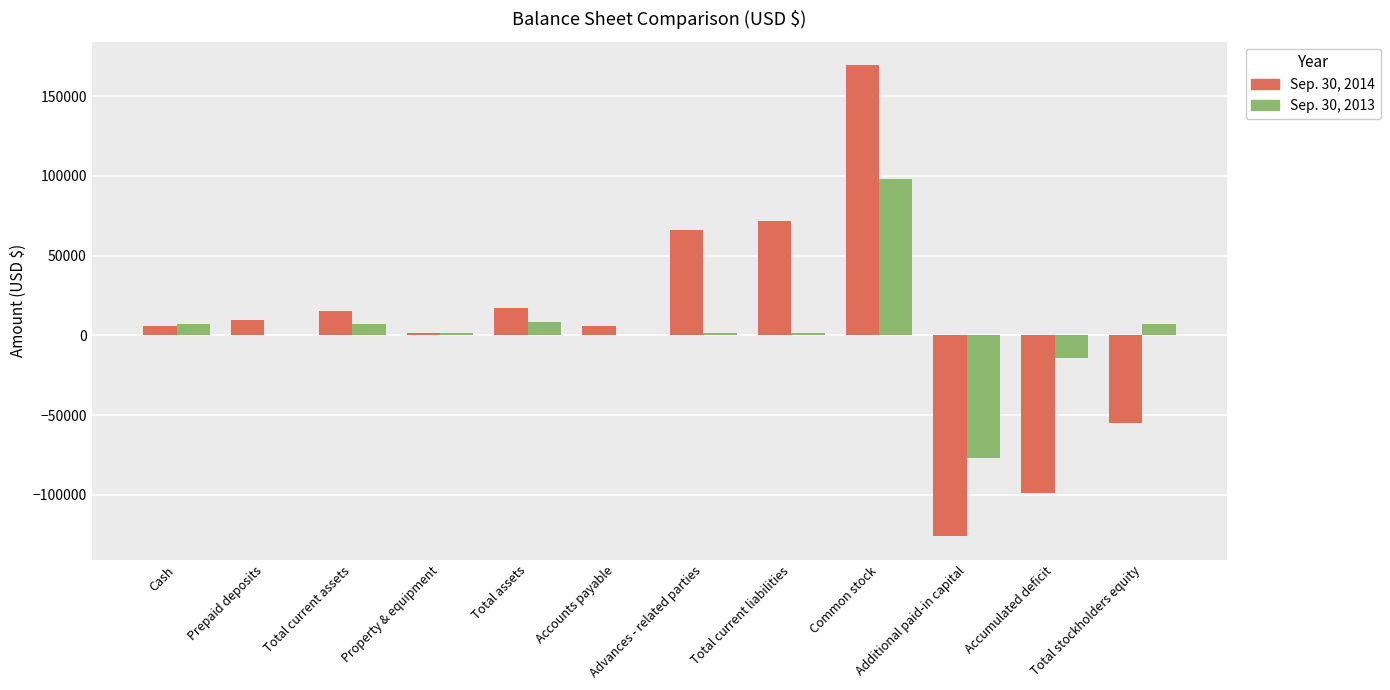

Are the bars grouped side by side (vs. stacked)?

Yes